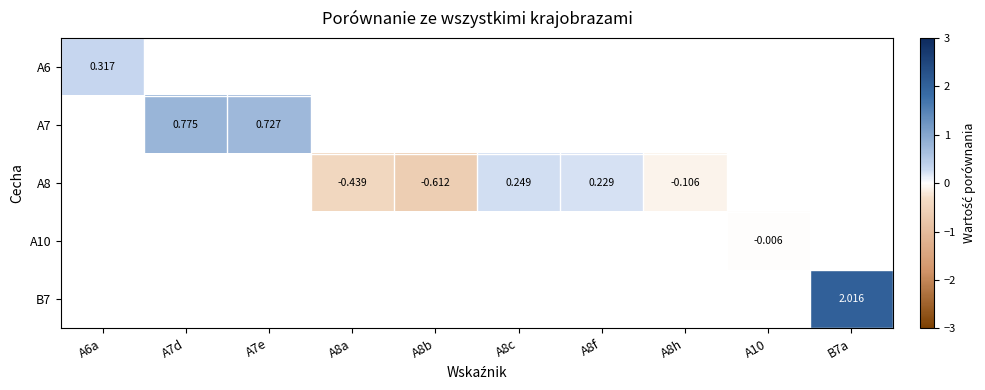

Is the value of A8 at A8a greater than the value of B7 at B7a?

No